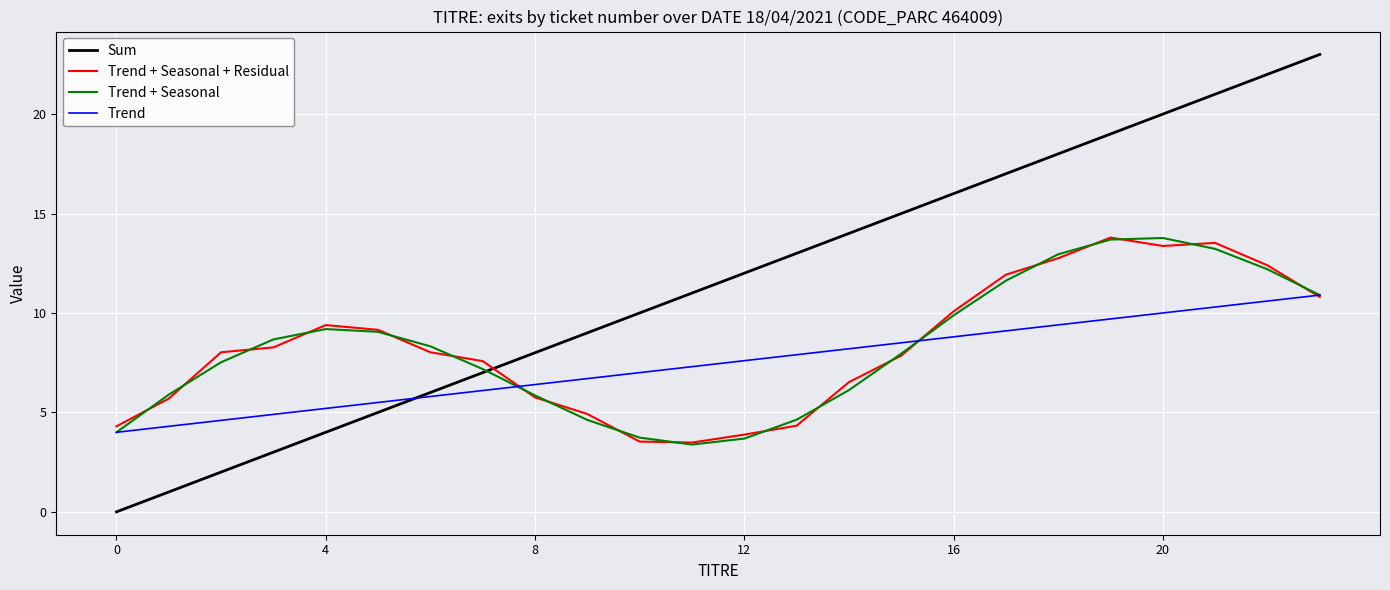

How many times do Sum and Trend cross each other?

1